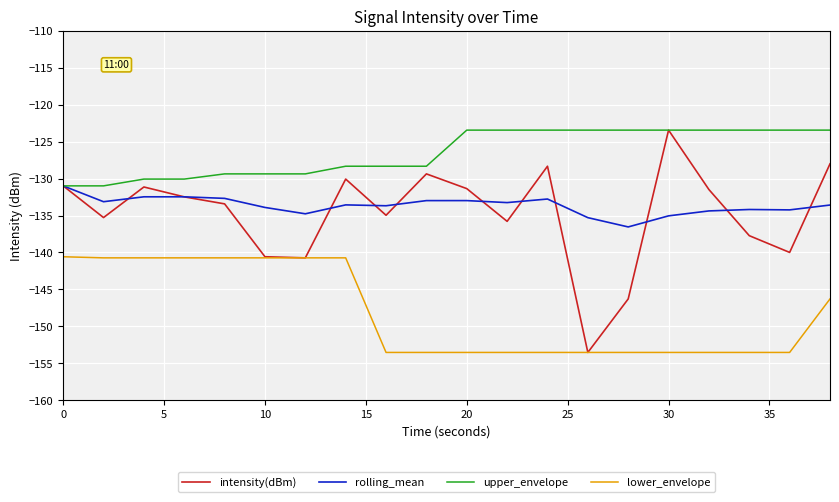

Which series has the largest range (max minus min)?

intensity(dBm)